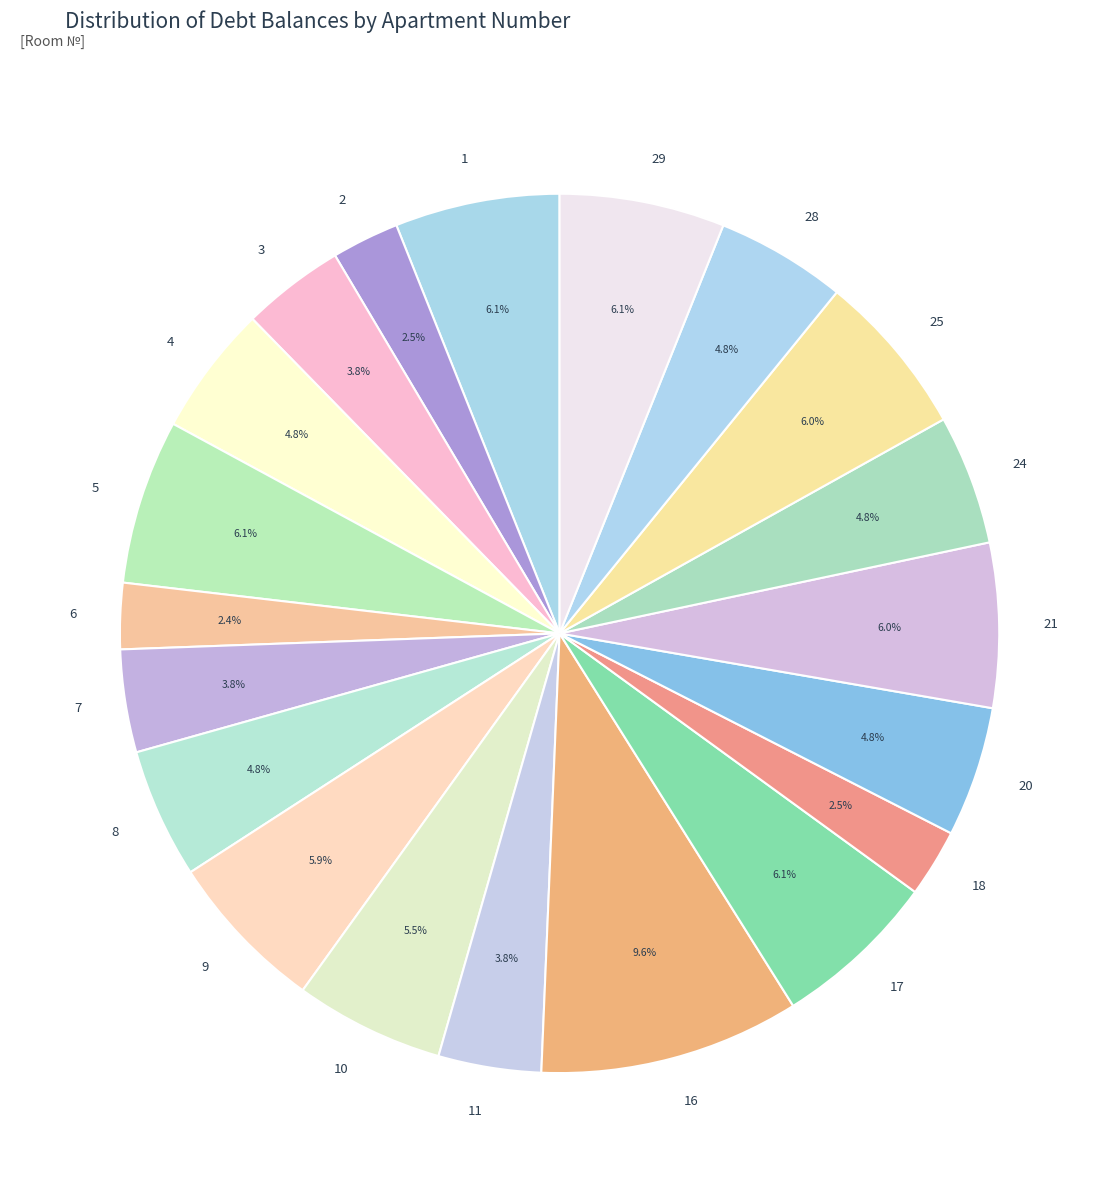

How many segments does this pie chart have?

20